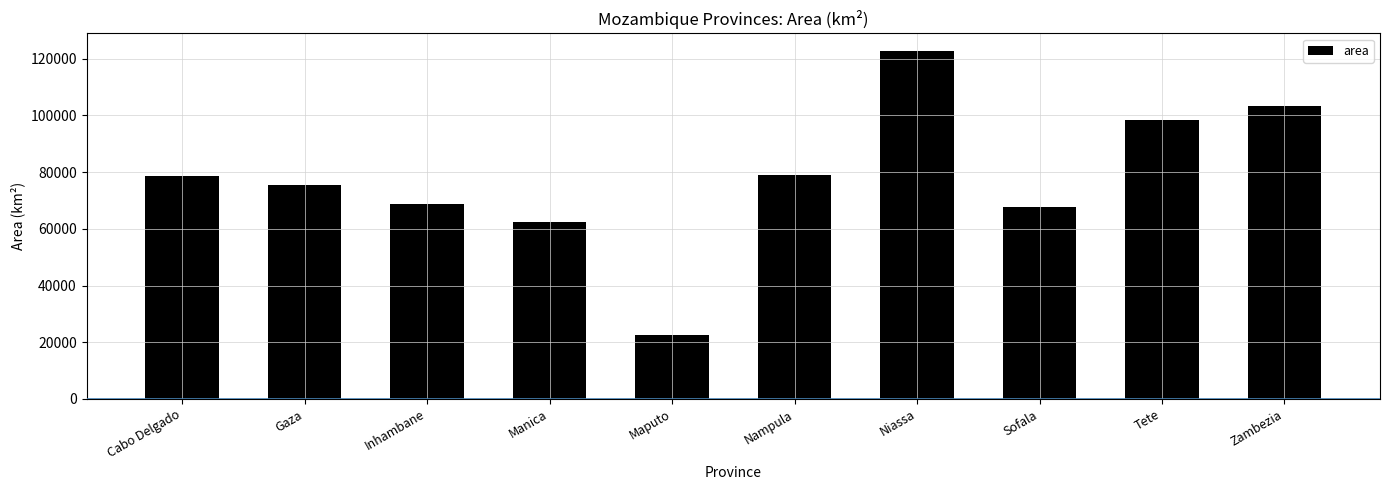

Are the bars grouped side by side (vs. stacked)?

No